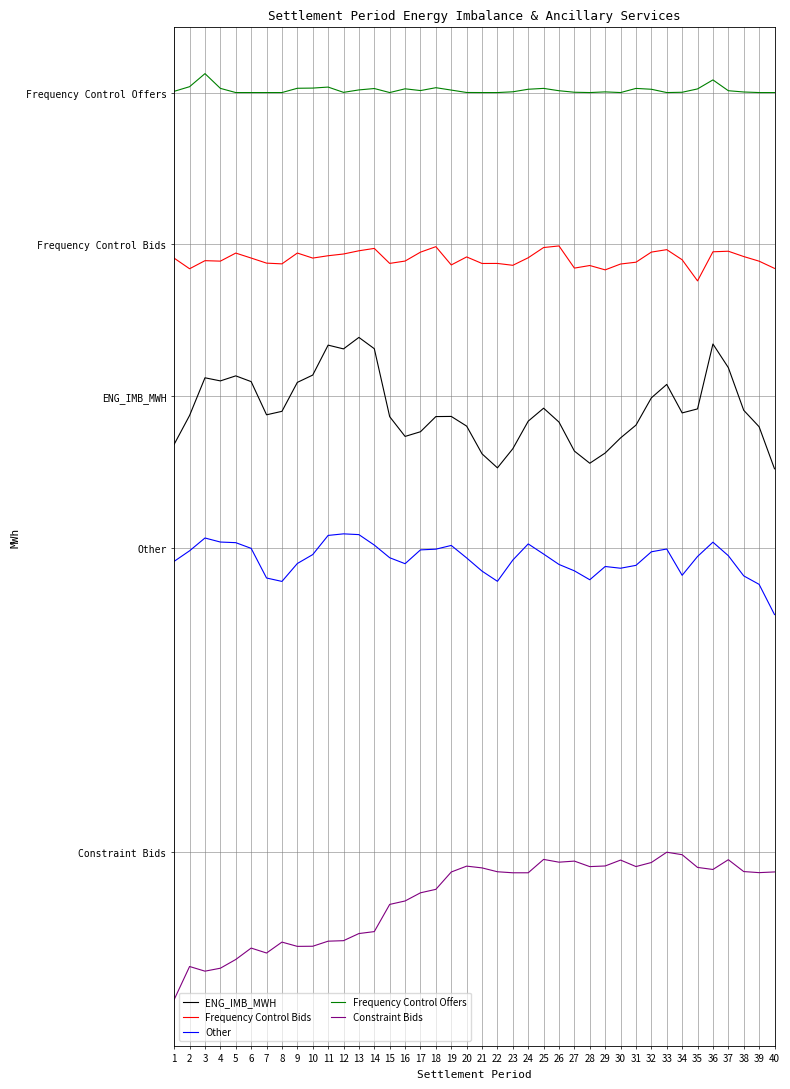

Reading right to left, transcribe all the data shown in this chart.

ENG_IMB_MWH: 40=-190.5	39=-79.8	38=-36.5	37=75.9	36=138.0	35=-32.8	34=-43.4	33=31.6	32=-3.8	31=-75.6	30=-109.2	29=-149.0	28=-175.9	27=-143.9	26=-67.6	25=-31.0	24=-65.1	23=-137.7	22=-188.1	21=-151.2	20=-78.2	19=-52.7	18=-53.1	17=-93.0	16=-105.3	15=-53.3	14=125.7	13=155.4	12=125.1	11=135.0	10=56.2	9=36.9	8=-39.3	7=-48.4	6=39.0	5=54.1	4=40.9	3=49.0	2=-50.1	1=-125.9
Frequency Control Bids: 40=337.1	39=356.1	38=368.3	37=382.3	36=380.8	35=304.2	34=359.8	33=386.4	32=379.9	31=353.3	30=348.6	29=333.2	28=344.6	27=337.8	26=396.2	25=392.0	24=365.1	23=345.2	22=350.1	21=350.0	20=367.2	19=346.1	18=394.3	17=379.8	16=356.4	15=350.2	14=389.7	13=383.4	12=375.0	11=370.4	10=364.2	9=377.5	8=349.0	7=350.9	6=364.3	5=377.4	4=356.2	3=357.4	2=336.1	1=363.9
Other: 40=-574.3	39=-494.8	38=-472.4	37=-419.3	36=-383.8	35=-421.4	34=-471.0	33=-401.7	32=-409.1	31=-444.7	30=-452.3	29=-447.8	28=-482.7	27=-459.2	26=-442.4	25=-415.0	24=-388.3	23=-430.8	22=-486.8	21=-460.0	20=-425.2	19=-392.3	18=-402.1	17=-404.0	16=-440.4	15=-424.7	14=-391.4	13=-363.8	12=-361.8	11=-365.9	10=-416.4	9=-439.9	8=-487.1	7=-478.1	6=-400.0	5=-385.0	4=-383.4	3=-372.7	2=-406.4	1=-434.1
Frequency Control Offers: 40=800.0	39=800.0	38=801.5	37=804.8	36=833.3	35=809.6	34=800.8	33=800.0	32=808.7	31=810.9	30=800.0	29=801.8	28=800.0	27=800.8	26=804.8	25=811.0	24=808.7	23=802.0	22=800.0	21=800.0	20=800.2	19=806.5	18=812.8	17=805.2	16=809.9	15=800.0	14=810.6	13=807.0	12=800.5	11=814.4	10=811.8	9=811.3	8=800.0	7=800.0	6=800.0	5=800.0	4=811.0	3=849.8	2=815.4	1=803.3
Constraint Bids: 40=-1251.9	39=-1253.8	38=-1250.9	37=-1219.7	36=-1245.4	35=-1240.0	34=-1206.5	33=-1200.0	32=-1227.1	31=-1237.8	30=-1220.7	29=-1236.2	28=-1237.9	27=-1223.4	26=-1226.2	25=-1218.9	24=-1254.1	23=-1254.1	22=-1251.4	21=-1241.3	20=-1236.6	19=-1252.1	18=-1297.7	17=-1306.8	16=-1328.3	15=-1337.4	14=-1409.0	13=-1414.1	12=-1432.9	11=-1434.2	10=-1447.5	9=-1447.9	8=-1436.6	7=-1465.4	6=-1452.4	5=-1482.4	4=-1505.4	3=-1513.2	2=-1500.9	1=-1587.8